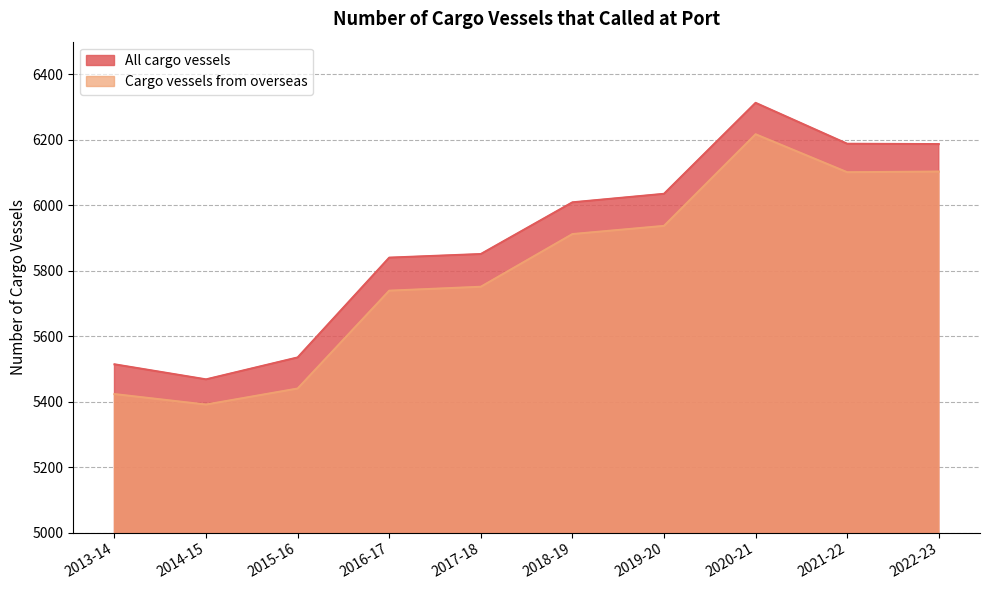

Count the number of categories in the chart.

10